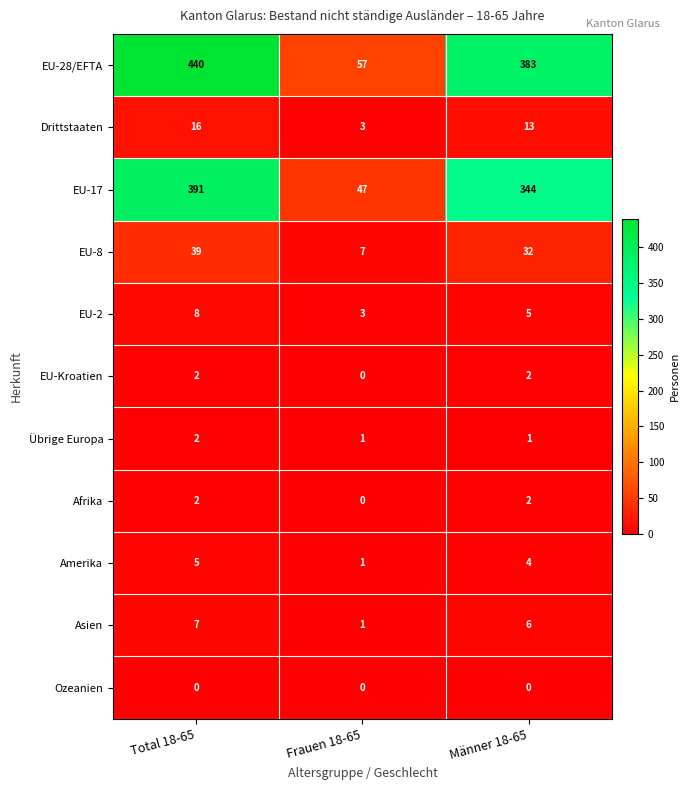

Where does the Asien series first go above 6?

Total 18-65